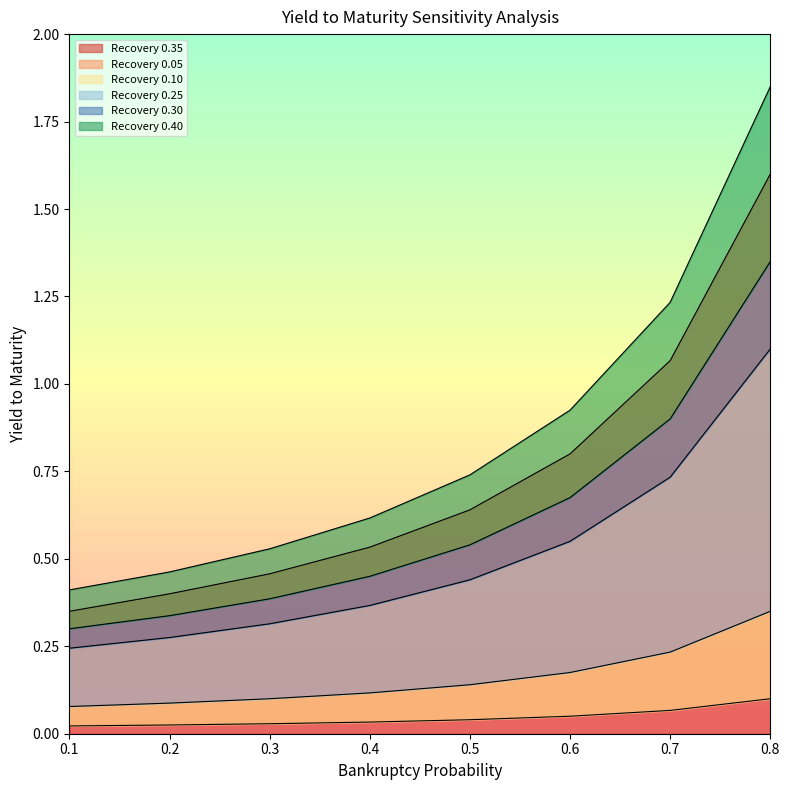

What is the difference between the highest and lowest values at 0.5?

0.7